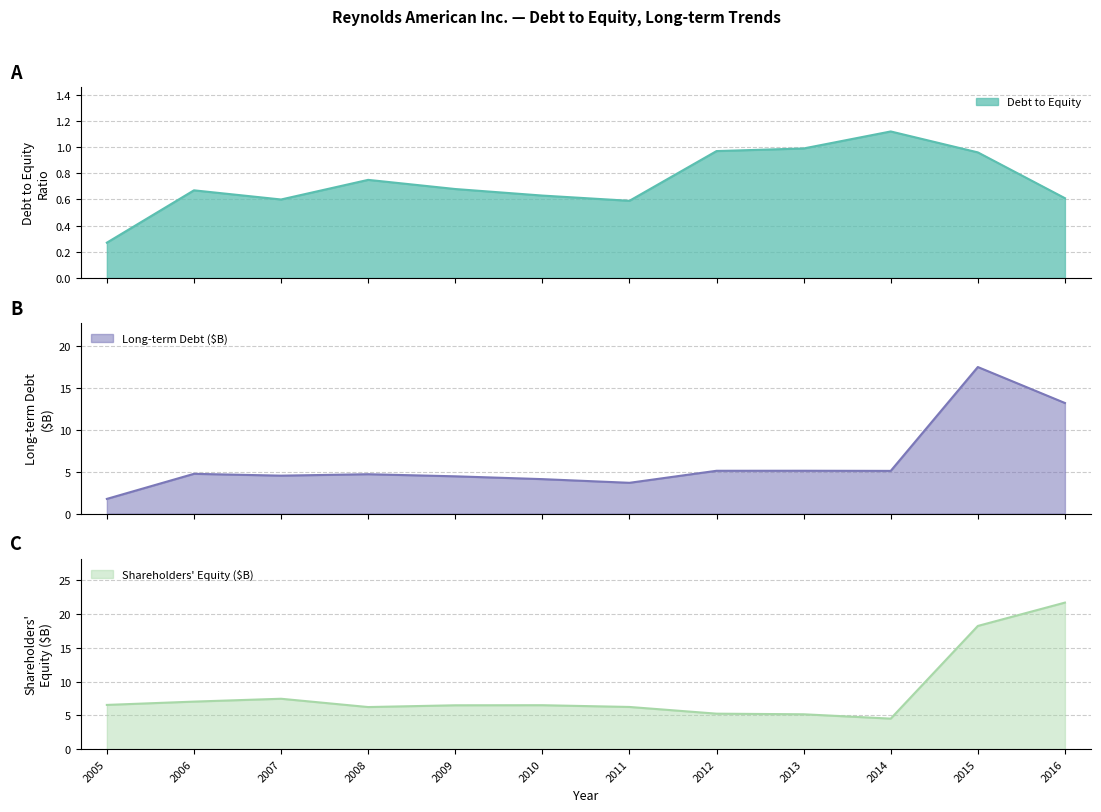

Reading right to left, extract all data points from this chart.

Debt to Equity: 0.6	1.0	1.1	1.0	1.0	0.6	0.6	0.7	0.8	0.6	0.7	0.3
Long-term Debt ($M): 13.2	17.4	5.1	5.1	5.1	3.7	4.1	4.4	4.7	4.5	4.7	1.7
Shareholders Equity ($M): 21.7	18.3	4.5	5.2	5.3	6.3	6.5	6.5	6.2	7.5	7.0	6.6